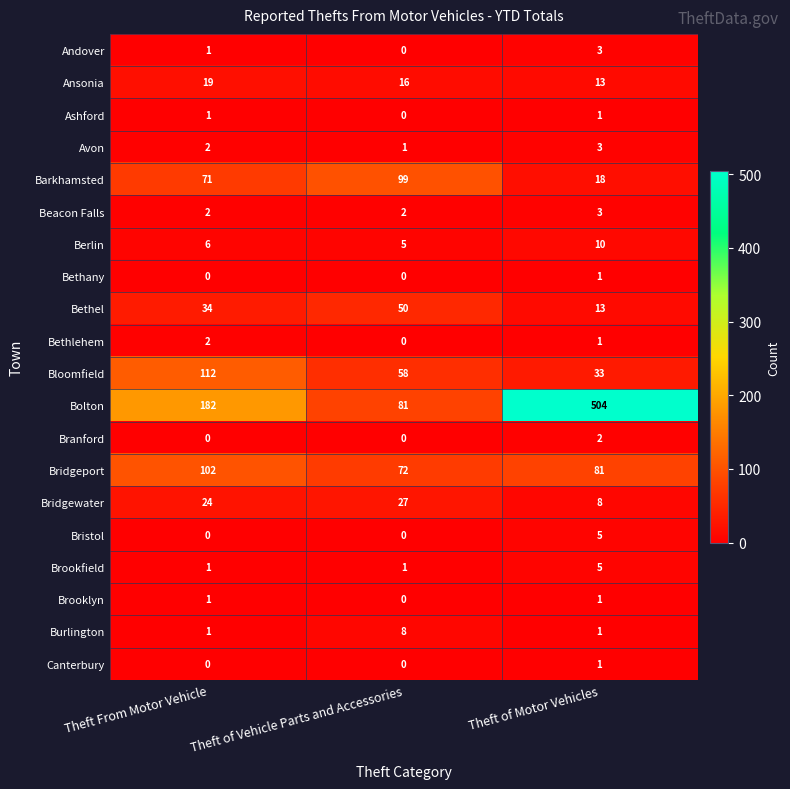

The Ashford series shows 0 at Theft of Vehicle Parts and Accessories. True or false?

True